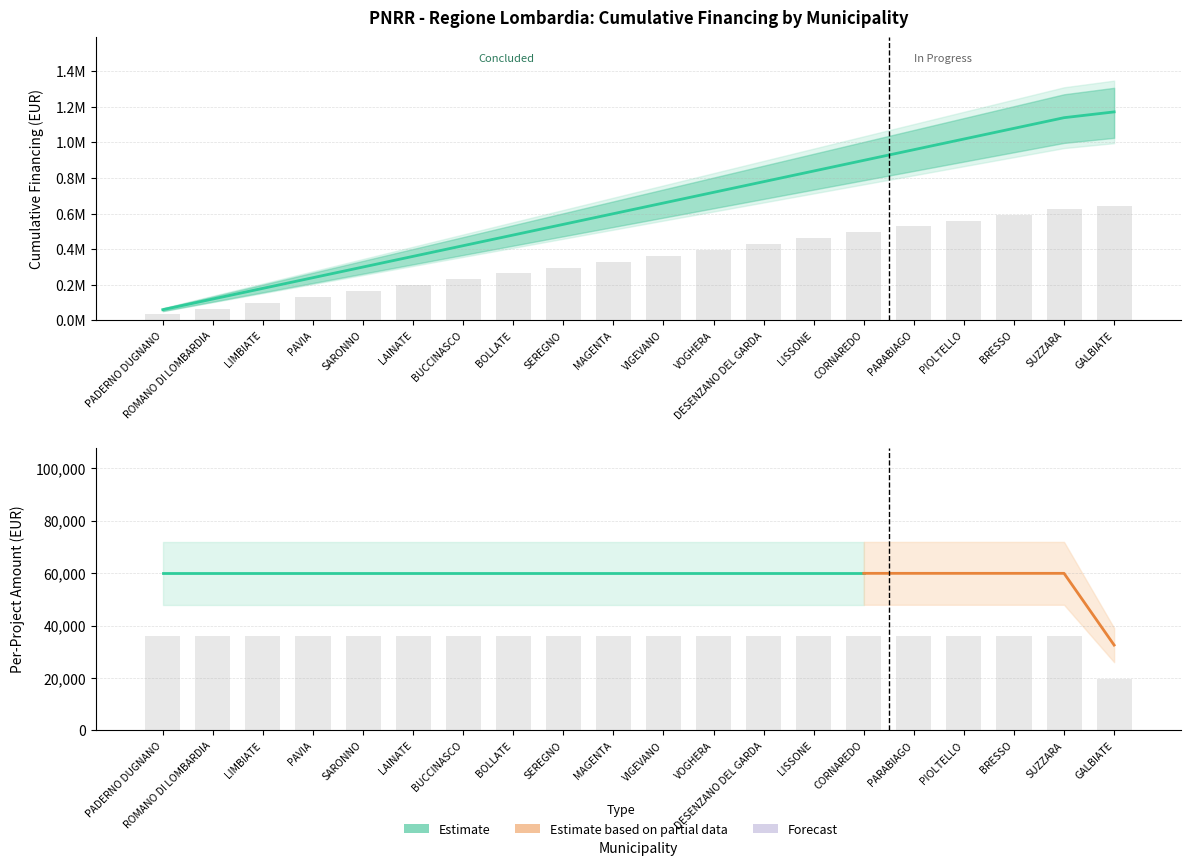

List the labels in order of value, smallest first.

GALBIATE, PADERNO DUGNANO, ROMANO DI LOMBARDIA, LIMBIATE, PAVIA, SARONNO, LAINATE, BUCCINASCO, BOLLATE, SEREGNO, MAGENTA, VIGEVANO, VOGHERA, DESENZANO DEL GARDA, LISSONE, CORNAREDO, PARABIAGO, PIOLTELLO, BRESSO, SUZZARA